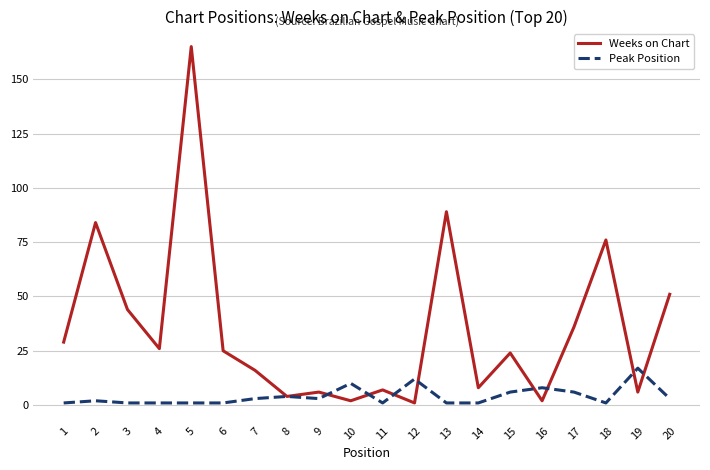

In Weeks on Chart, how many points are higher than both neighbors (excluding endpoints)?

7